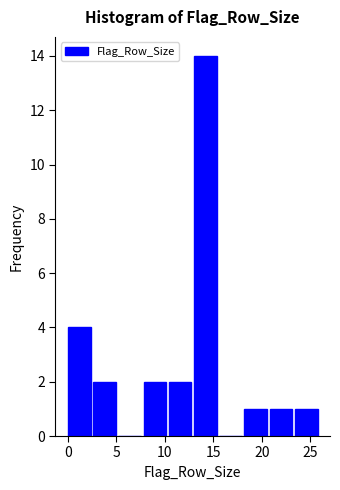

Reading left to right, list every bar in this chart as the range it spans on the x-axis followed by its height. Neither the bar edges nor the heights are printed on the chart, so give them approximately, as read against the axes.

0.0 to 2.6: 4
2.6 to 5.2: 2
5.2 to 7.8: 0
7.8 to 10.4: 2
10.4 to 13.0: 2
13.0 to 15.6: 14
15.6 to 18.2: 0
18.2 to 20.8: 1
20.8 to 23.4: 1
23.4 to 26.0: 1